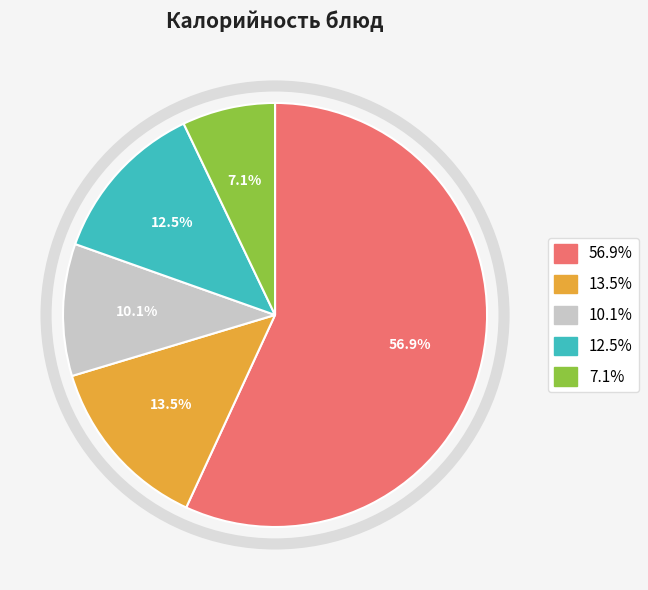

Is there any slice that represents more than half of the pie?

Yes